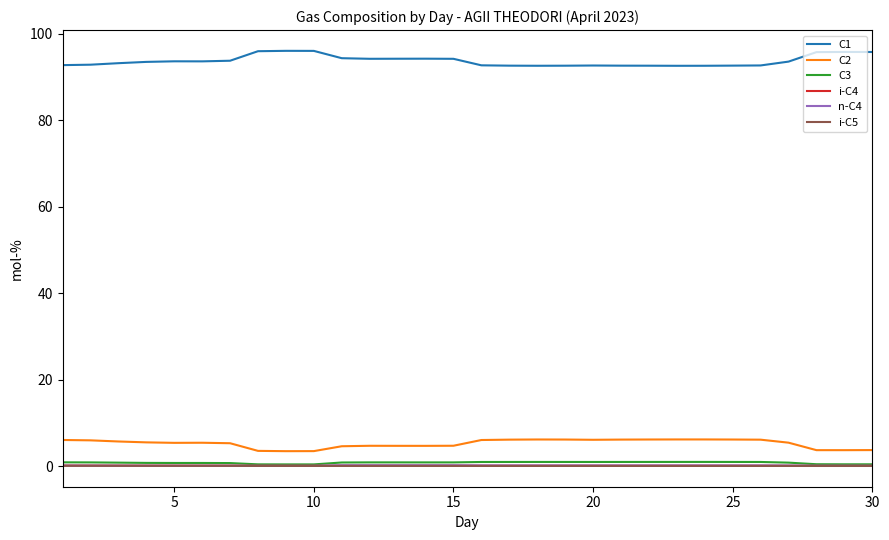

True or false: i-C4 and i-C5 cross at least once.

False